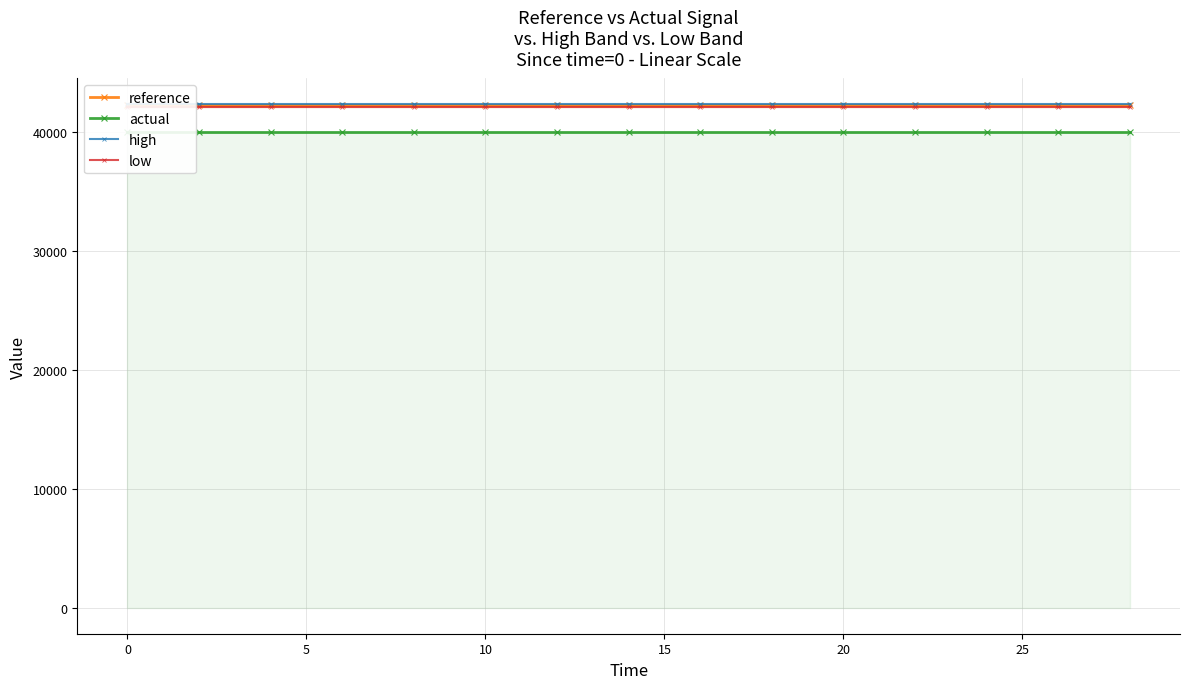

Rank the series by their maximum value, from highest to lowest.

high, reference, low, actual